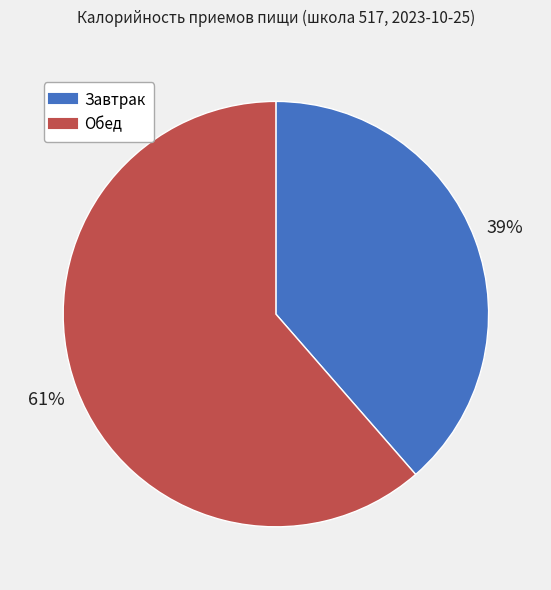

Combined, do Обед and Завтрак account for over 50%?

Yes